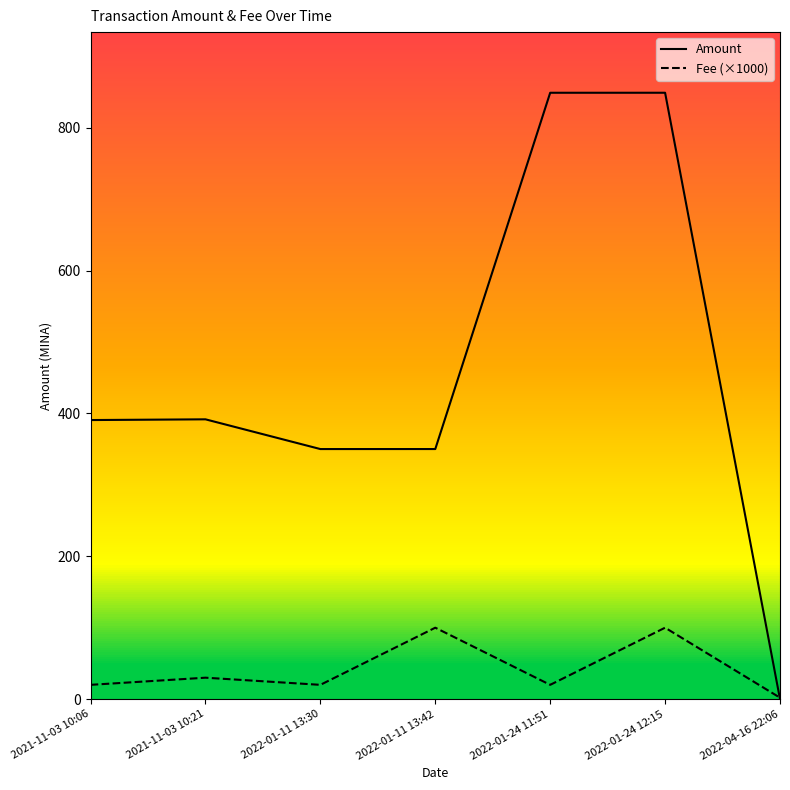

What is the sum of all Amount values?

3180.4